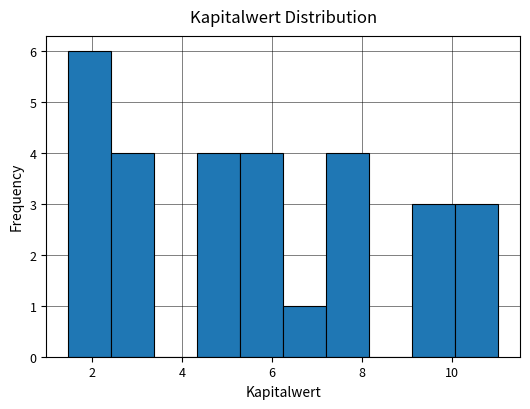

What is the height of the bar covering 4.4 to 5.2 on the x-axis? Neither the bar edges nor the heights are printed on the chart, so give them approximately, as read against the axes.

4